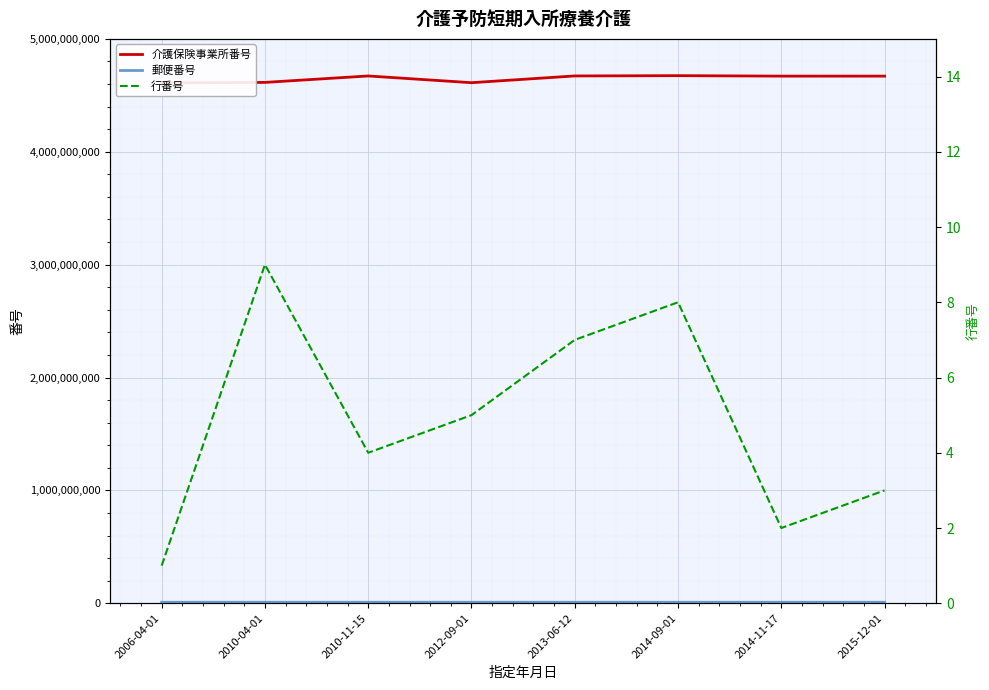

What is the difference between the maximum and minimum values in the 行番号 series?

8